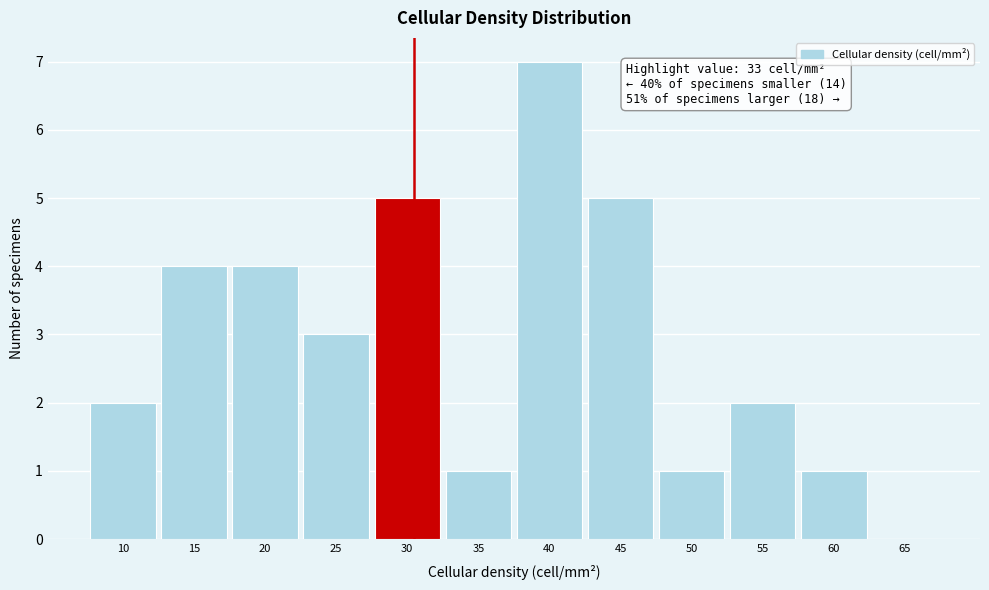

Reading left to right, transcribe all the data shown in this chart.

10=2	15=4	20=4	25=3	30=5	35=1	40=7	45=5	50=1	55=2	60=1	65=0